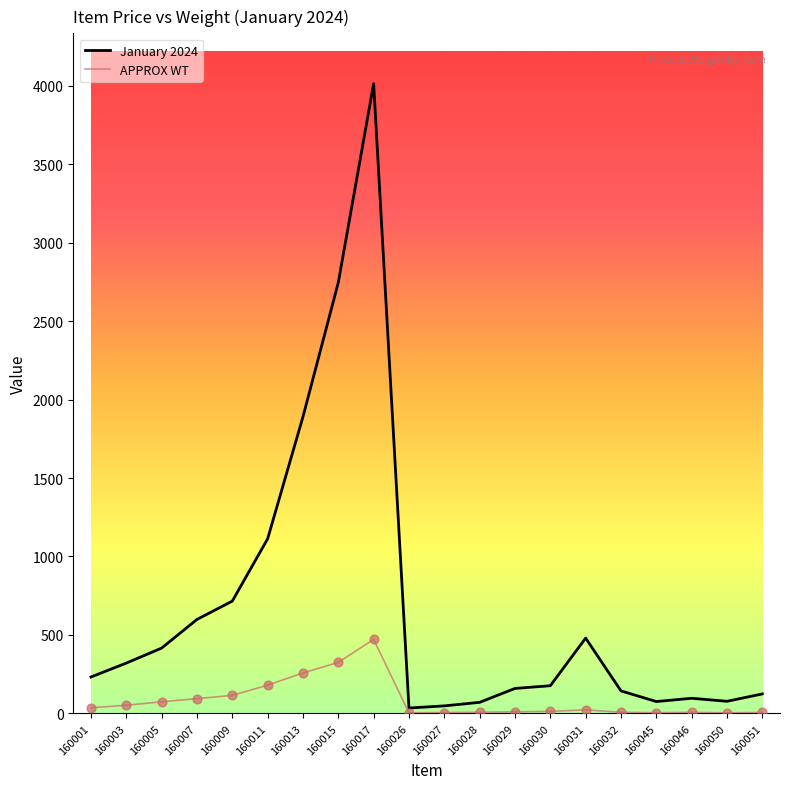

What is the total value across all series at 160030?

189.5